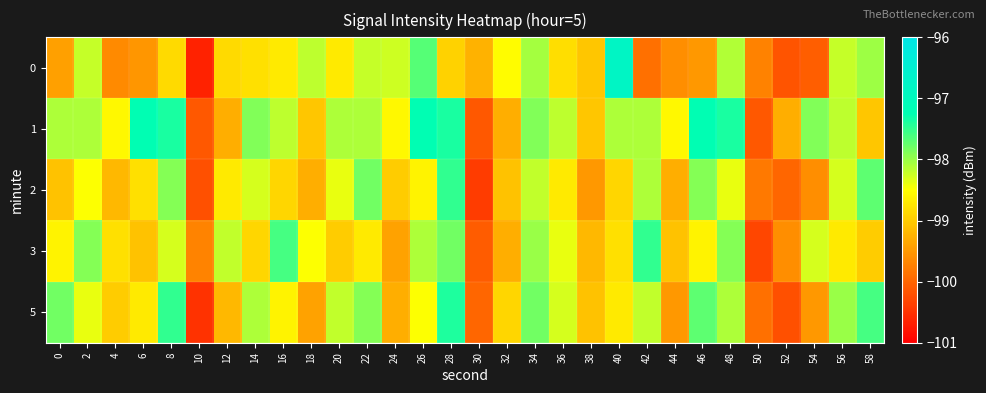

Reading left to right, extract all data points from this chart.

0: 0=-99.4	2=-98.2	4=-99.6	6=-99.5	8=-98.9	10=-100.7	12=-98.9	14=-98.8	16=-98.7	18=-98.2	20=-98.7	22=-98.2	24=-98.3	26=-97.7	28=-98.9	30=-99.2	32=-98.5	34=-98.1	36=-98.8	38=-99.1	40=-96.8	42=-99.9	44=-99.6	46=-99.5	48=-98.1	50=-99.7	52=-100.2	54=-100.1	56=-98.2	58=-98.0
1: 0=-98.1	2=-98.1	4=-98.6	6=-97.2	8=-97.4	10=-100.1	12=-99.3	14=-97.9	16=-98.2	18=-99.1	20=-98.1	22=-98.1	24=-98.6	26=-97.2	28=-97.4	30=-100.1	32=-99.3	34=-97.9	36=-98.2	38=-99.1	40=-98.1	42=-98.1	44=-98.6	46=-97.2	48=-97.4	50=-100.1	52=-99.3	54=-97.9	56=-98.2	58=-99.1
2: 0=-99.1	2=-98.5	4=-99.2	6=-98.8	8=-97.9	10=-100.2	12=-98.7	14=-98.3	16=-98.9	18=-99.3	20=-98.4	22=-97.8	24=-99.0	26=-98.6	28=-97.5	30=-100.4	32=-99.1	34=-98.2	36=-98.7	38=-99.5	40=-98.9	42=-98.1	44=-99.3	46=-97.9	48=-98.4	50=-99.8	52=-100.0	54=-99.6	56=-98.3	58=-97.7
3: 0=-98.6	2=-97.9	4=-98.8	6=-99.1	8=-98.3	10=-99.7	12=-98.2	14=-98.9	16=-97.6	18=-98.5	20=-99.0	22=-98.7	24=-99.4	26=-98.1	28=-97.8	30=-100.1	32=-99.3	34=-98.0	36=-98.4	38=-99.2	40=-98.8	42=-97.5	44=-99.1	46=-98.6	48=-97.9	50=-100.3	52=-99.6	54=-98.3	56=-98.7	58=-99.0
5: 0=-97.8	2=-98.4	4=-99.0	6=-98.7	8=-97.5	10=-100.5	12=-99.2	14=-98.1	16=-98.6	18=-99.4	20=-98.2	22=-97.9	24=-99.3	26=-98.5	28=-97.4	30=-100.0	32=-98.9	34=-97.8	36=-98.3	38=-99.1	40=-98.7	42=-98.2	44=-99.5	46=-97.7	48=-98.1	50=-99.9	52=-100.2	54=-99.5	56=-98.0	58=-97.6